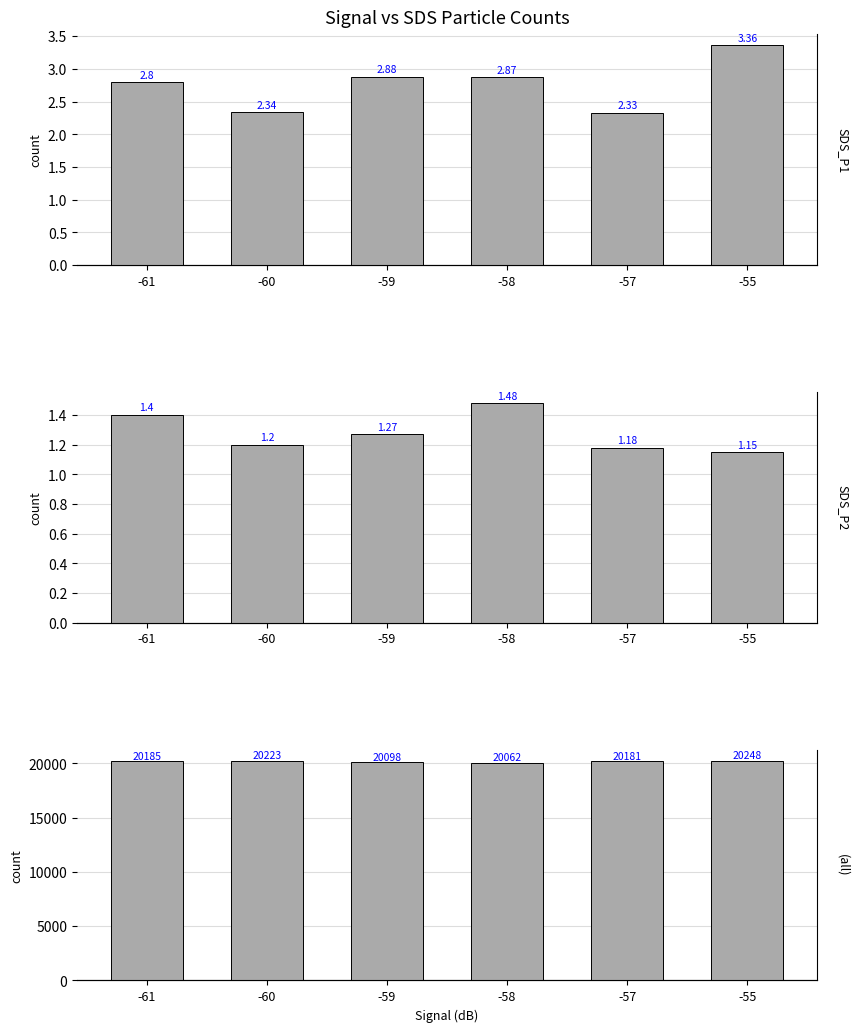

At which category is the sum across all series the highest?

-55